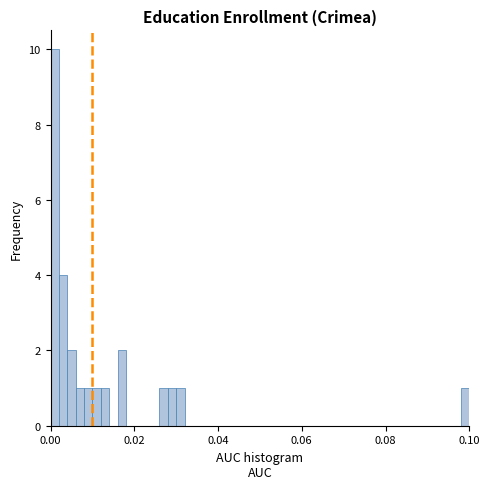

Read against the x-axis, roughly where is the centre of the tallest bar?

0.002